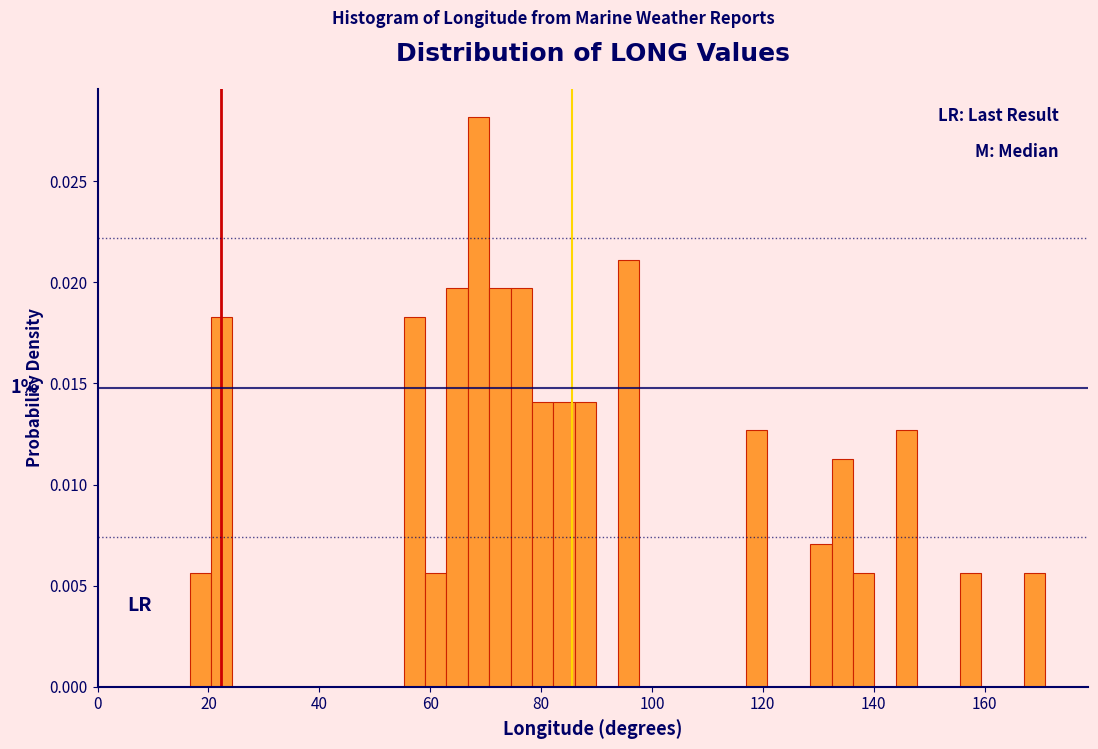

Read against the x-axis, roughly where is the centre of the tallest bar?

68